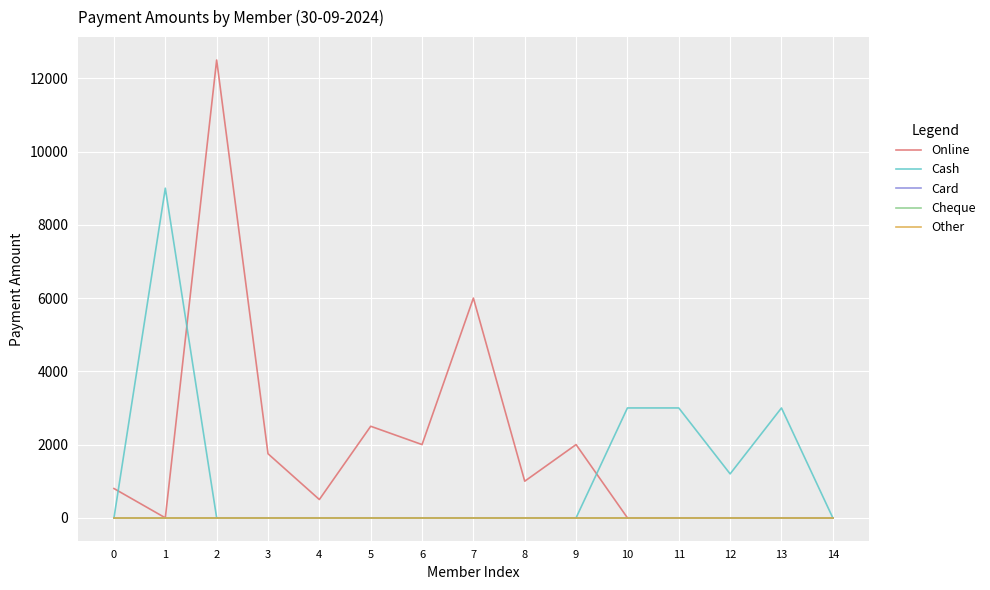

True or false: Cheque has a value of 0 at 12.

True